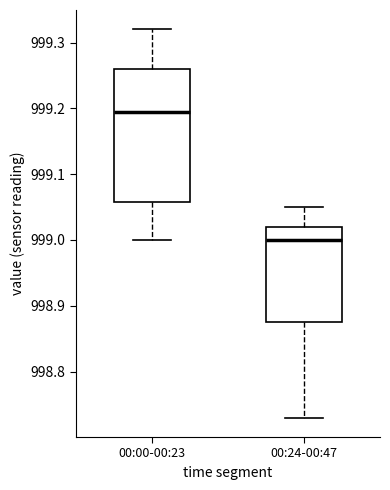

Where is the upper edge of the box for 00:00-00:23 on the y-axis? The values are not printed on the chart, so give them approximately, as read against the axis.

999.26